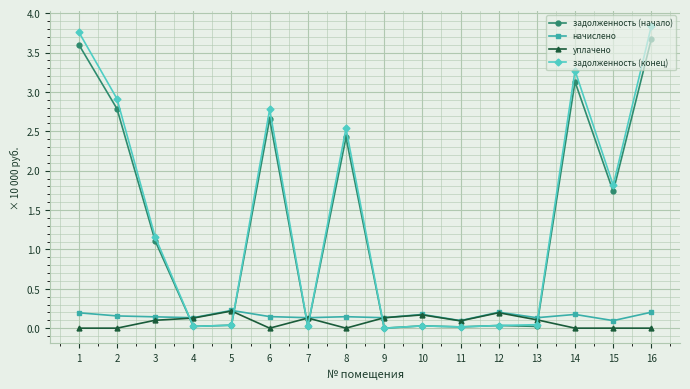

The уплачено series shows 0.2 at 12. True or false?

True